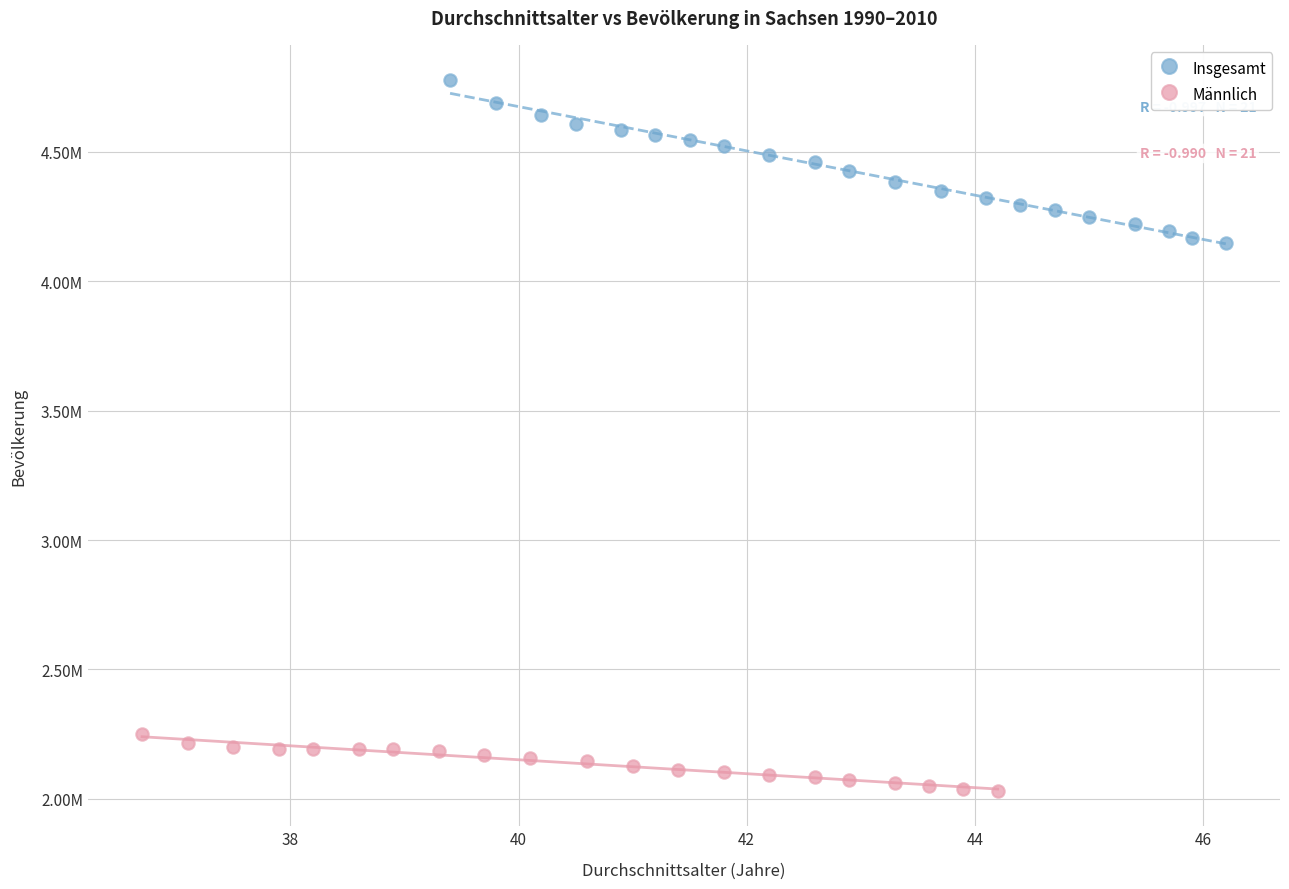

What are all the series names shown in the legend?

Insgesamt, Männlich